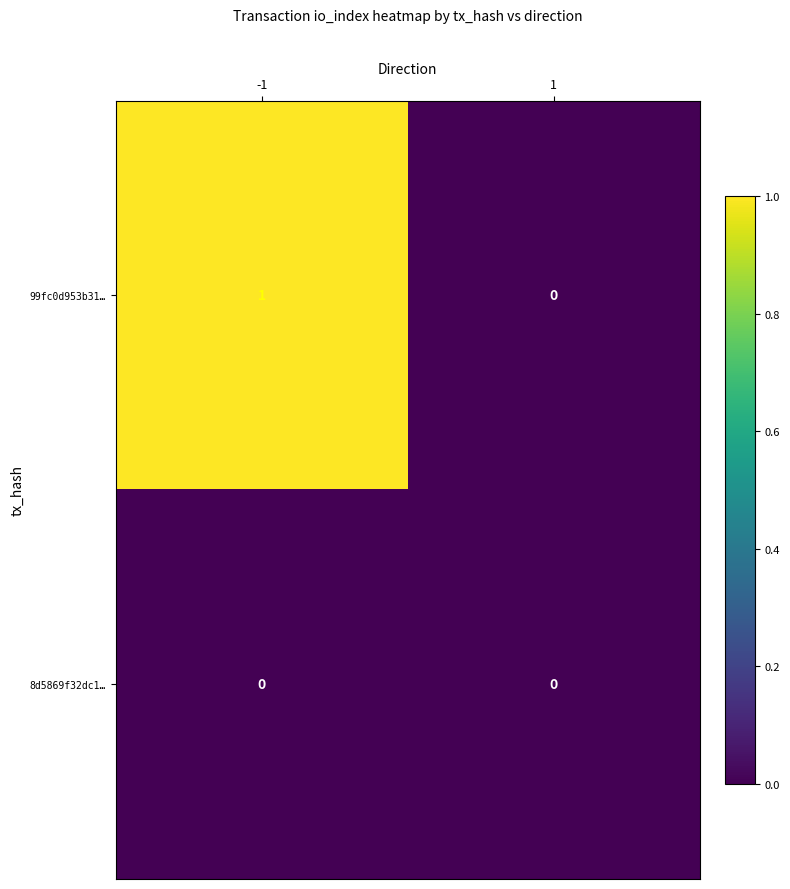

Which series changed the most between -1 and 1?

99fc0d953b31…